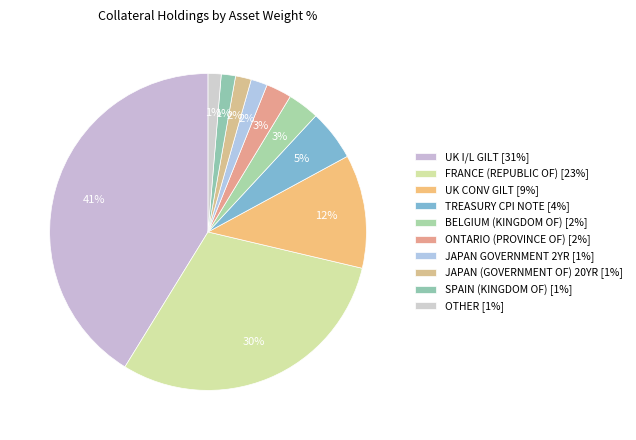

What is the smallest slice in the pie chart?

OTHER